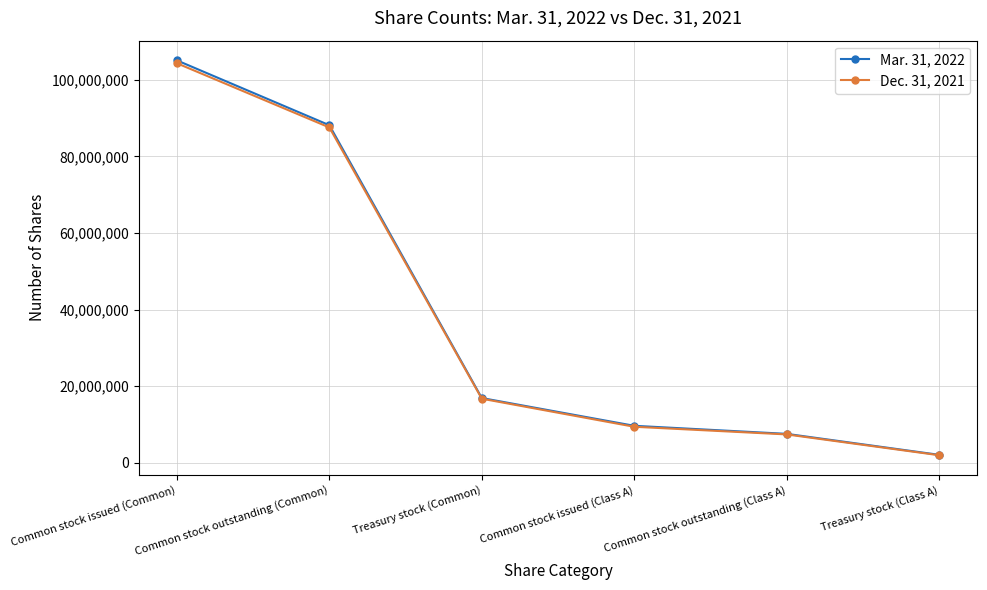

What is the difference between the maximum and minimum values in the Mar. 31, 2022 series?

102934595